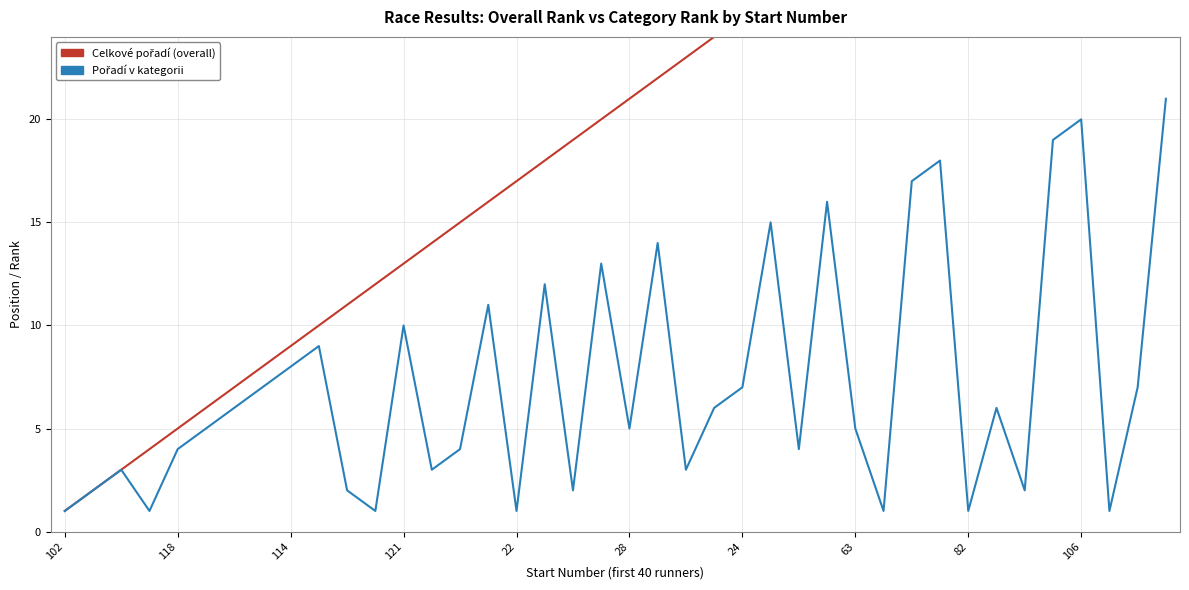

Reading left to right, list all the values displayed in this chart.

Celkové pořadí (overall): 1	2	3	4	5	6	7	8	9	10	11	12	13	14	15	16	17	18	19	20	21	22	23	24	25	26	27	28	29	30	31	32	33	34	35	36	37	38	39	40
Pořadí v kategorii: 1	2	3	1	4	5	6	7	8	9	2	1	10	3	4	11	1	12	2	13	5	14	3	6	7	15	4	16	5	1	17	18	1	6	2	19	20	1	7	21